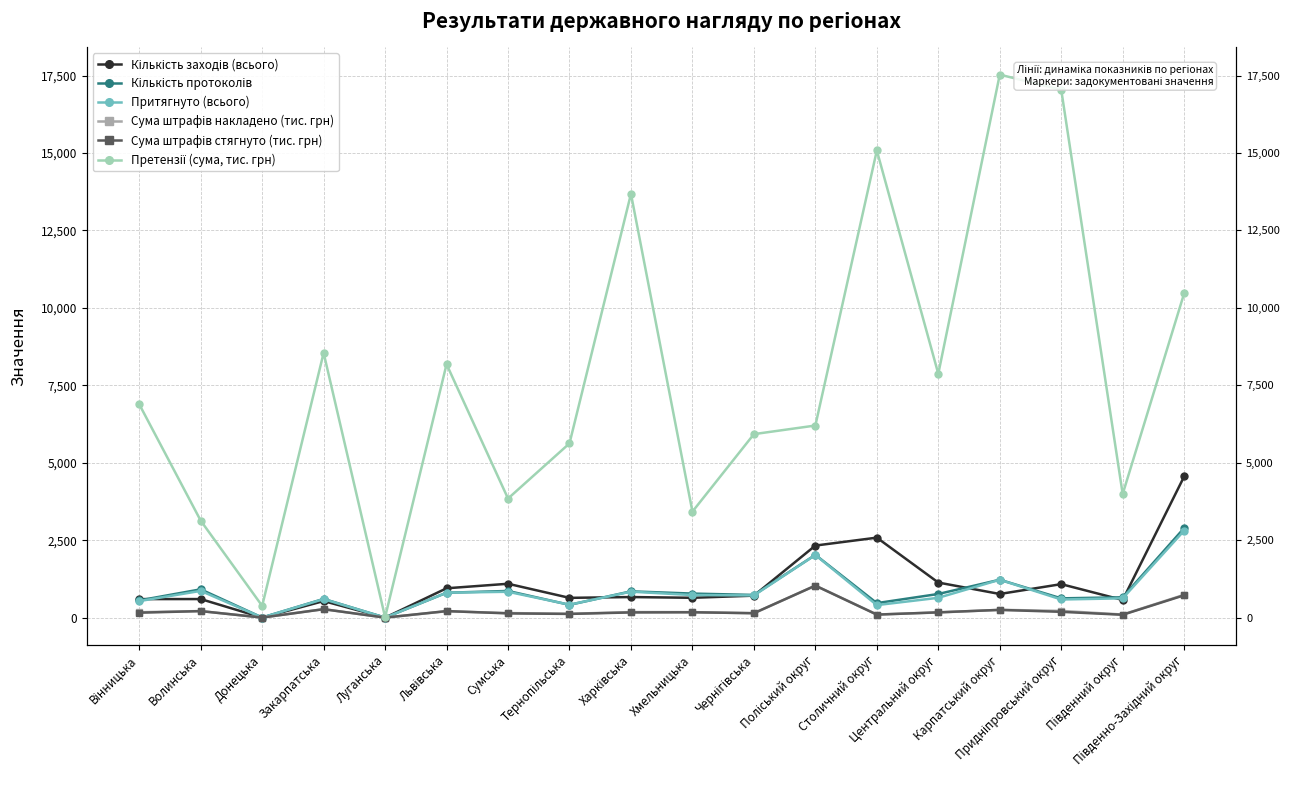

What is the difference between the second highest and minimum values in the Сума штрафів стягнуто (тис. грн) series?

721.0